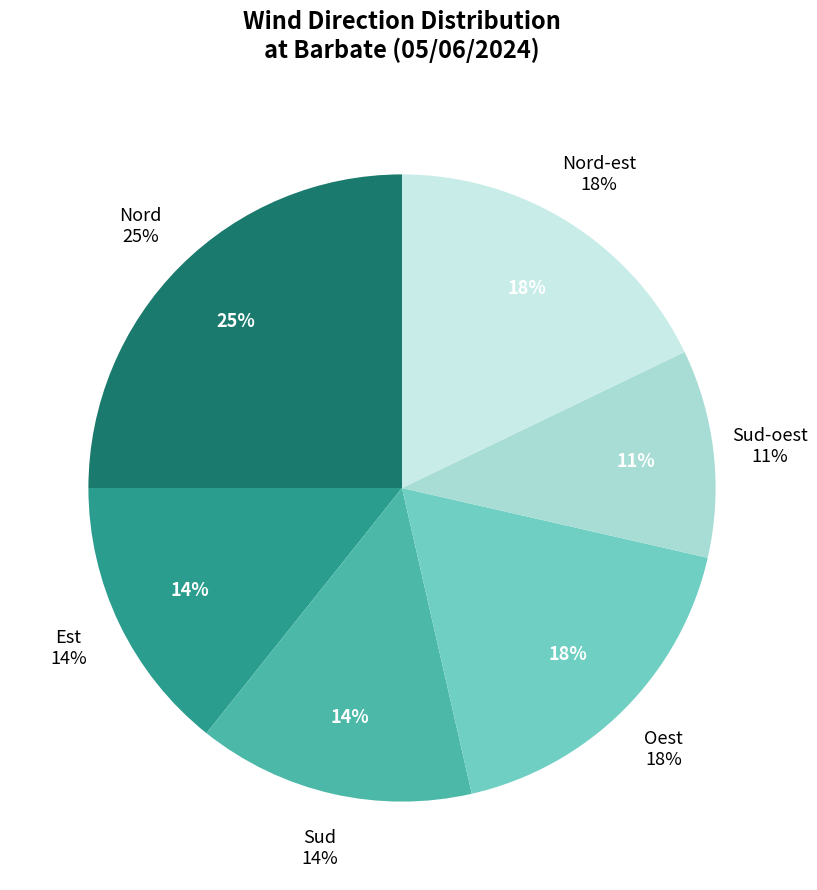

To the nearest percent, what is the average slice percentage?

17%